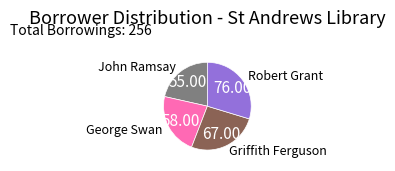

How many slices are in this pie chart?

4